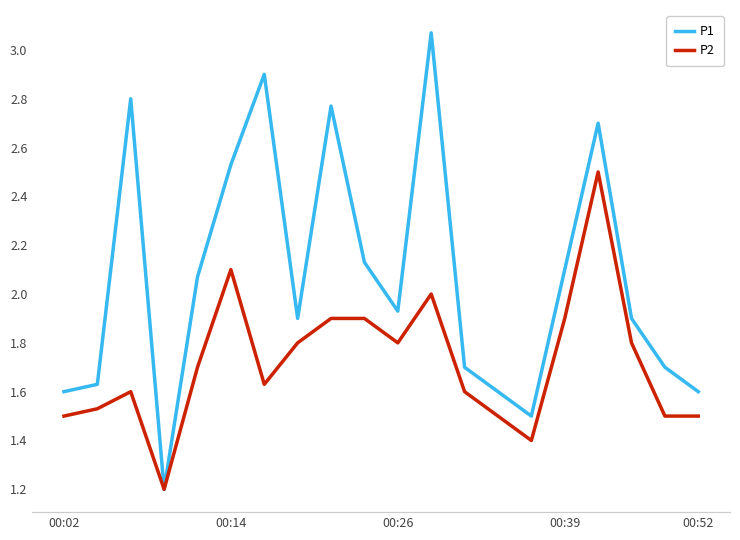

What are all the series names shown in the legend?

P1, P2